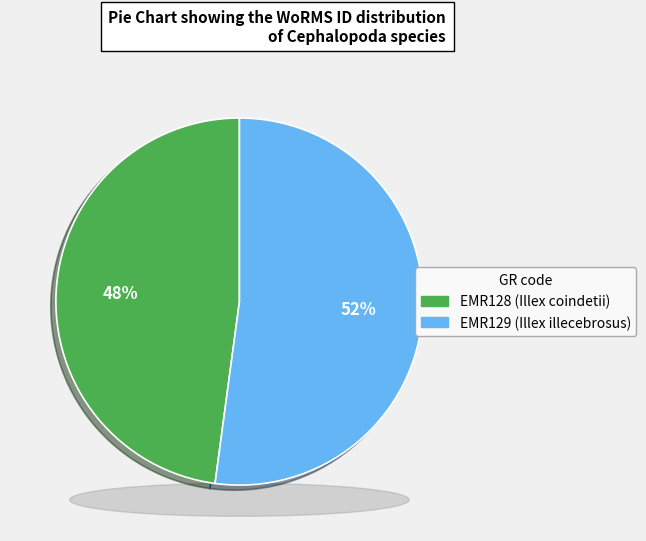

Is there a majority slice in this chart?

Yes